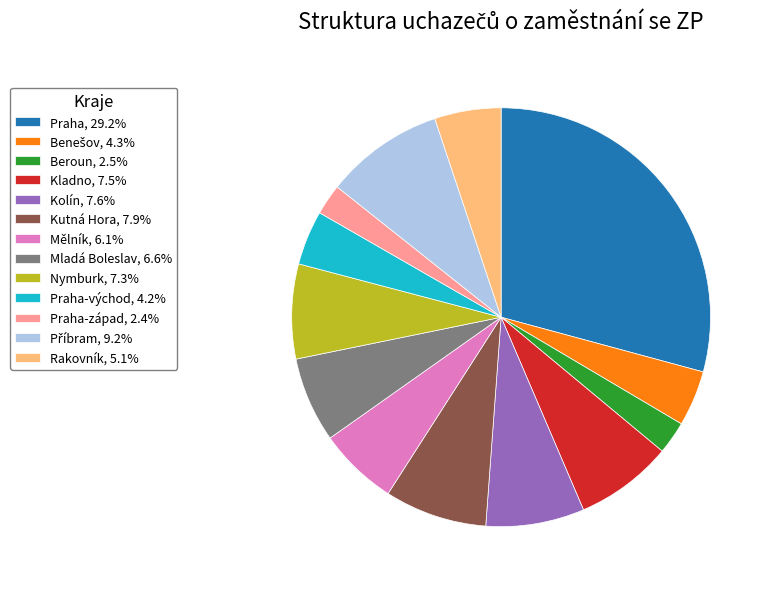

Do Kladno, 7.5% and Praha, 29.2% together represent more than half of the pie?

No